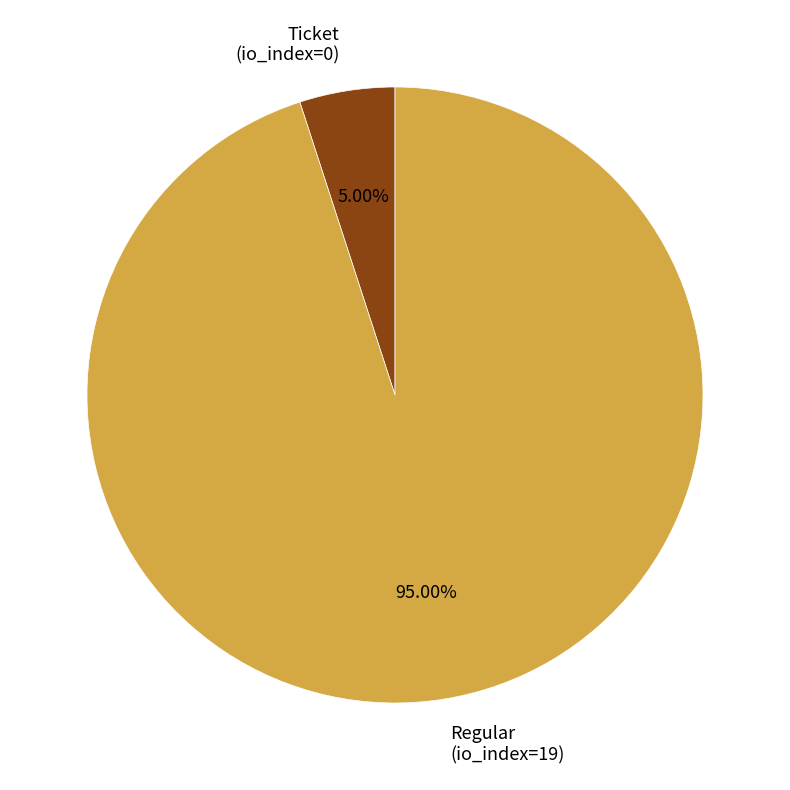

Is it true that Regular (io_index=19) is 95% of the pie?

True